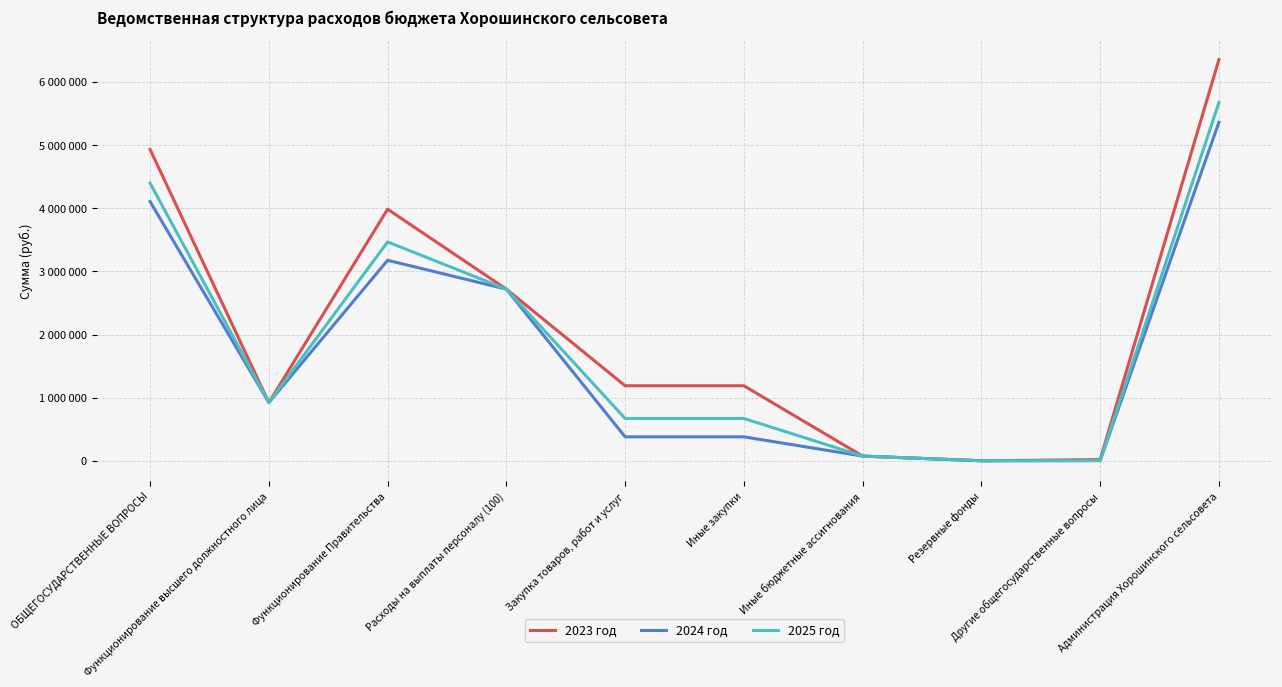

How many values in the 2025 год series are below 922551?

5